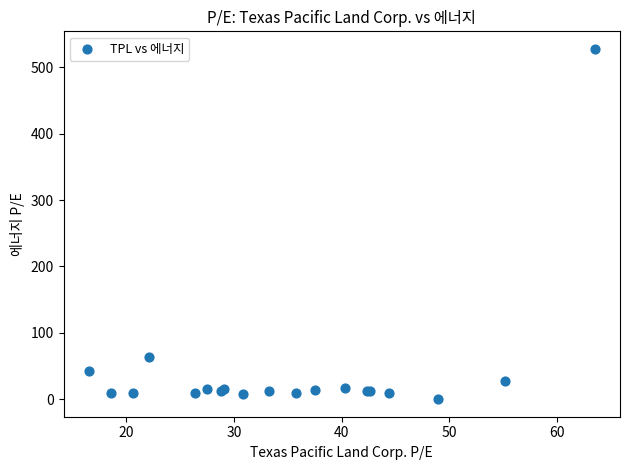

What Y value in the scatter plot is closest to 263?

64.0